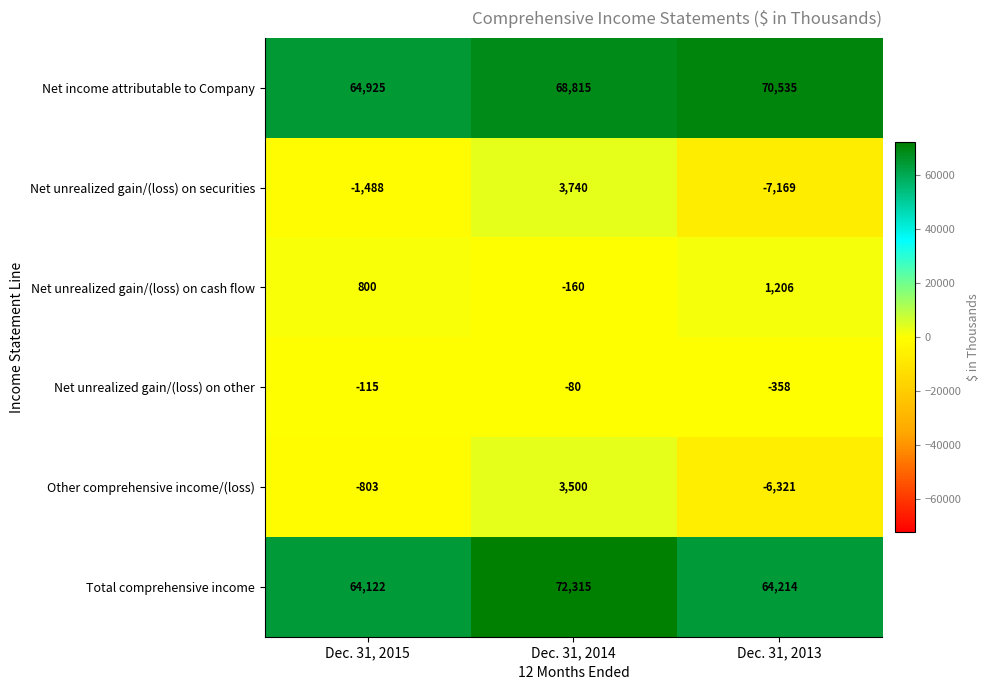

The value of Net unrealized gain/(loss) on other at Dec. 31, 2015 is -196. True or false?

False